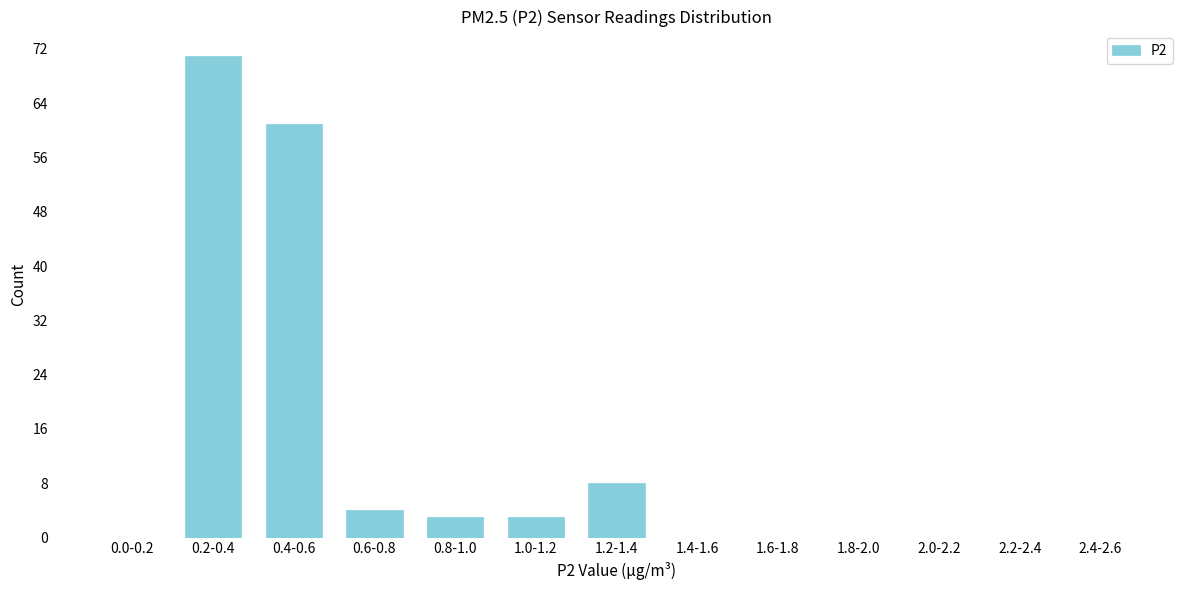

Reading right to left, transcribe all the data shown in this chart.

2.4-2.6=0	2.2-2.4=0	2.0-2.2=0	1.8-2.0=0	1.6-1.8=0	1.4-1.6=0	1.2-1.4=8	1.0-1.2=3	0.8-1.0=3	0.6-0.8=4	0.4-0.6=61	0.2-0.4=71	0.0-0.2=0